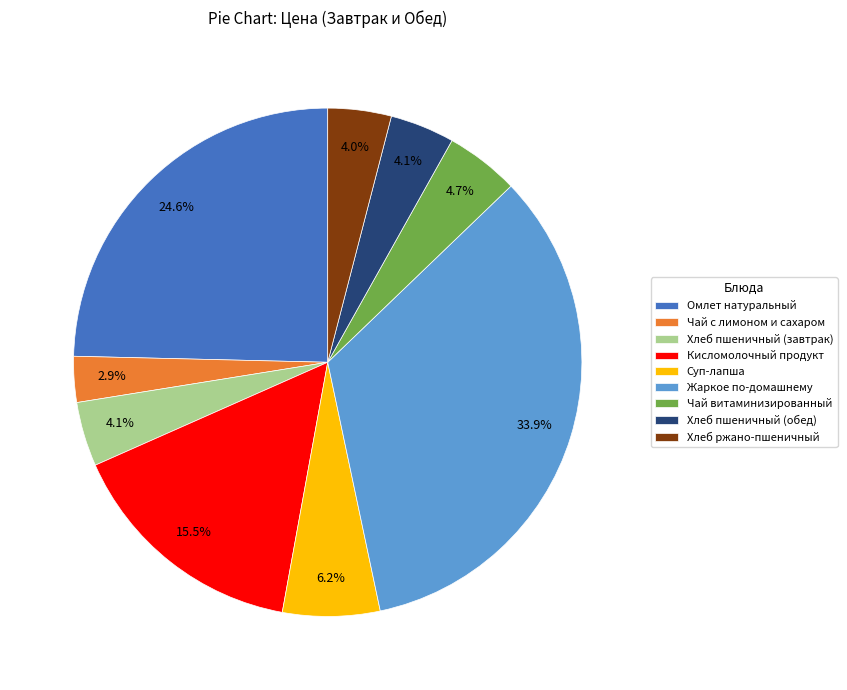

To the nearest percent, what percentage of the pie is Чай витаминизированный?

5%